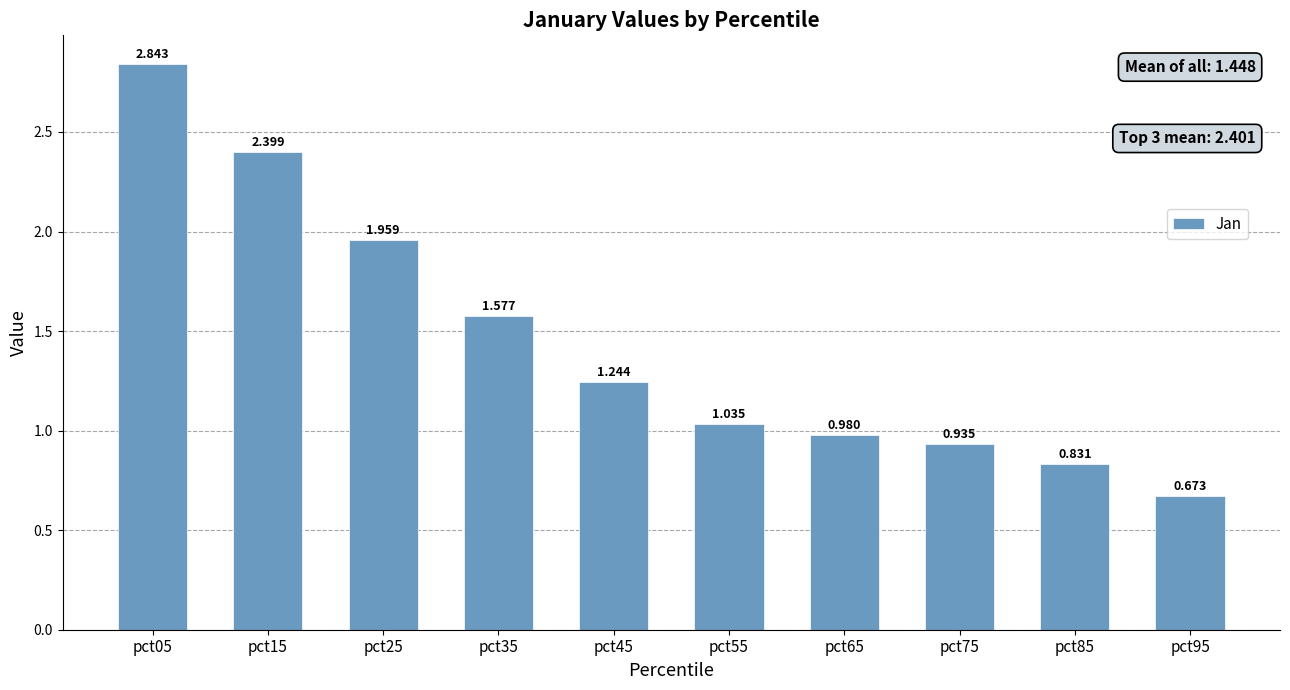

What is the average value?

1.4